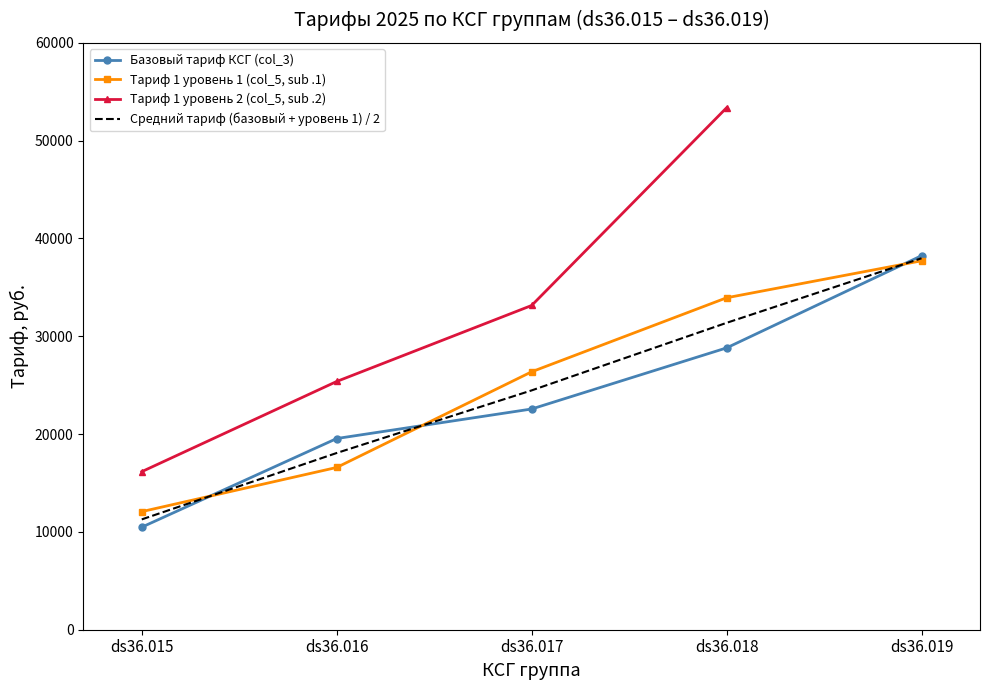

True or false: Тариф 1 уровень 1 (col_5, sub .1) has more than 2 points higher than both neighbors.

False